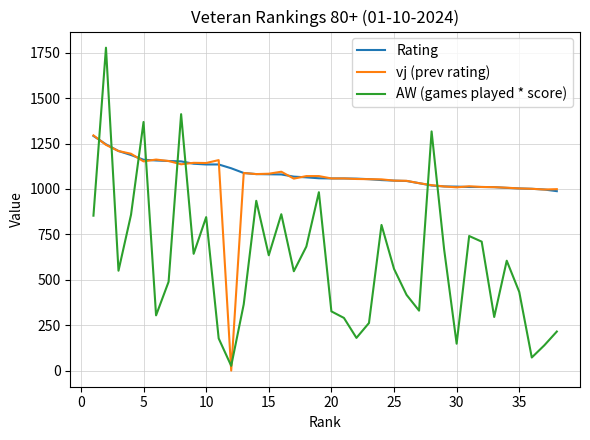

True or false: vj (prev rating) and AW (games played * score) intersect in this chart.

True